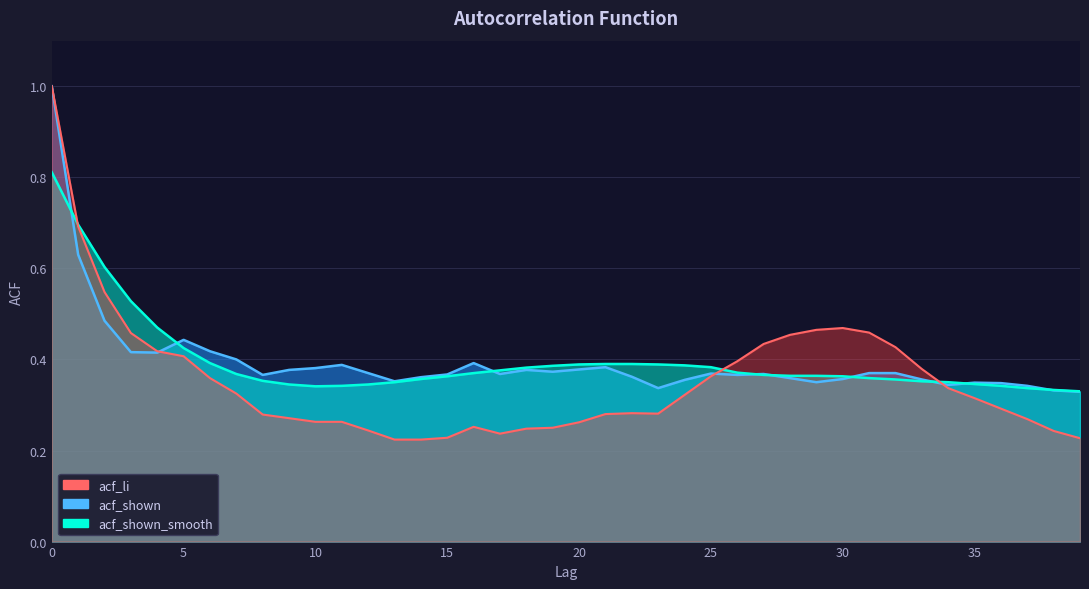

The acf_li series shows 0.3 at 10. True or false?

True